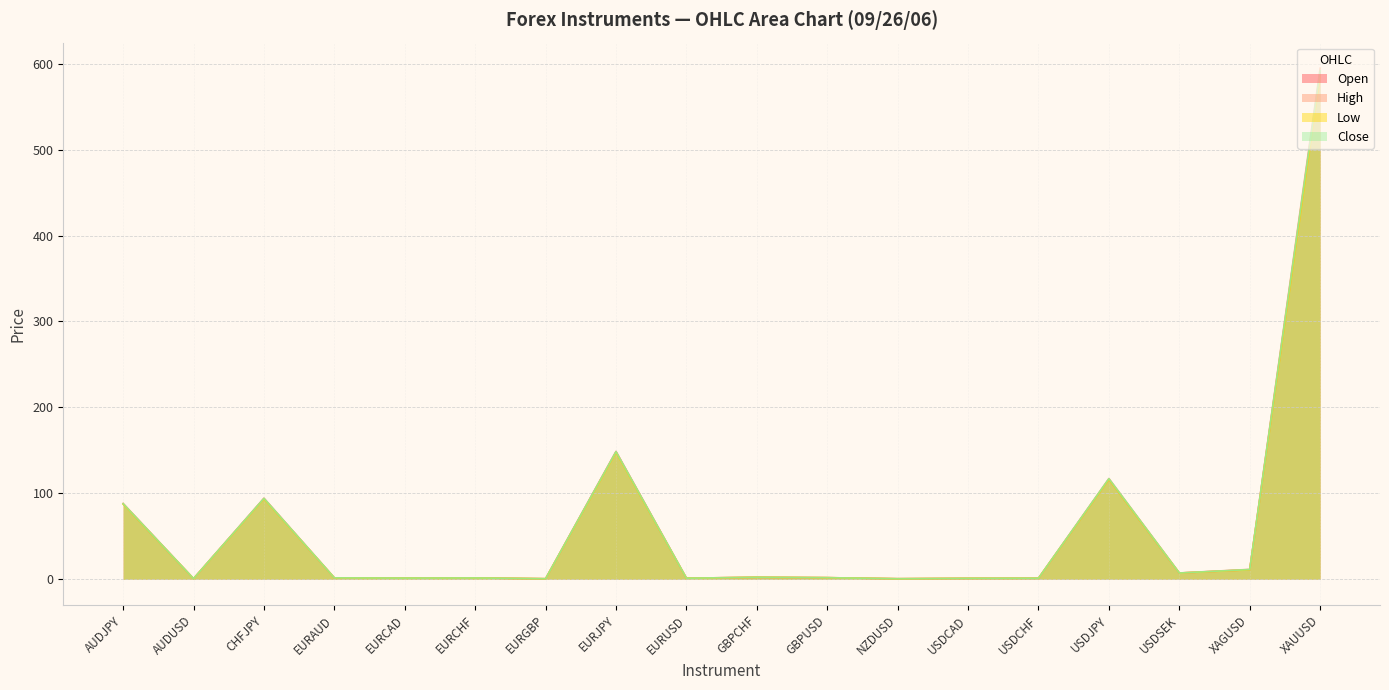

Between XAGUSD and GBPUSD, which is larger?

XAGUSD